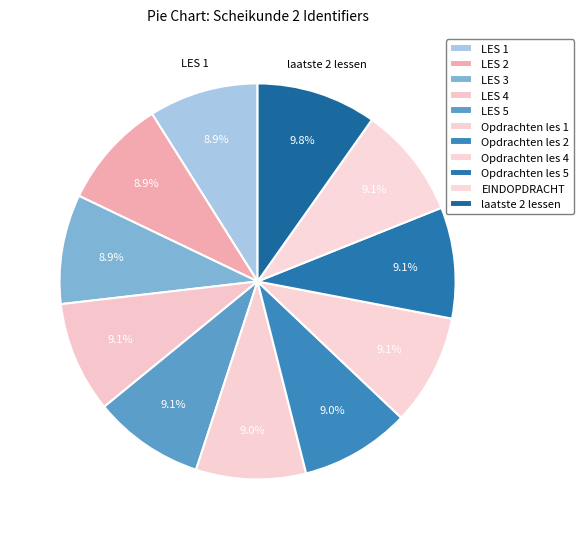

To the nearest percent, what is the average slice percentage?

9%